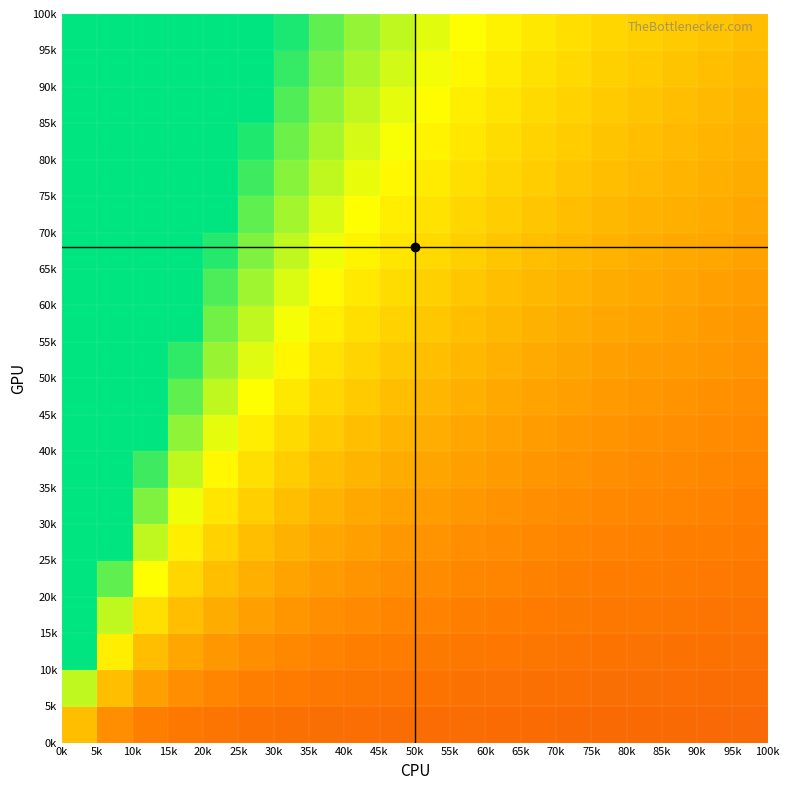

What is the maximum value shown in the chart?

80.0